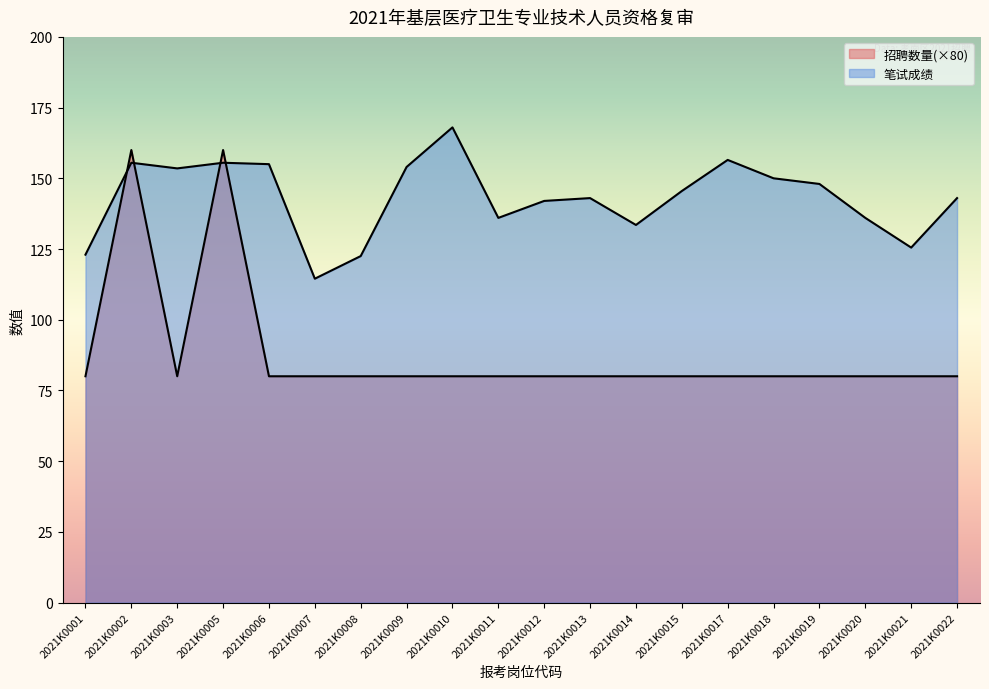

What is the maximum value for 招聘数量?

160.0